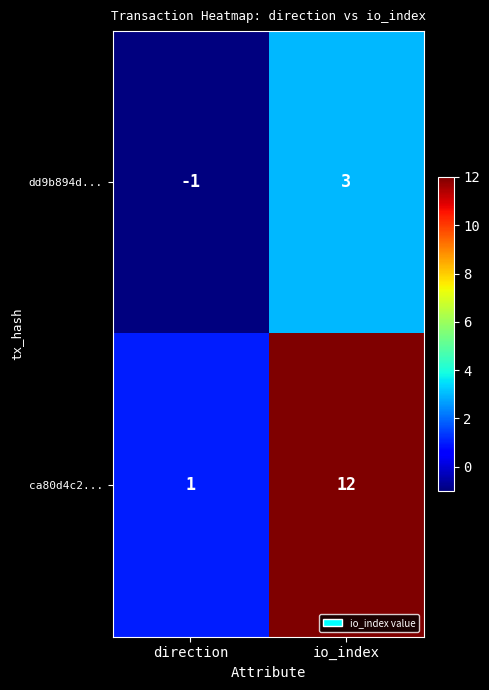

Which series has the widest spread of values?

ca80d4c2...